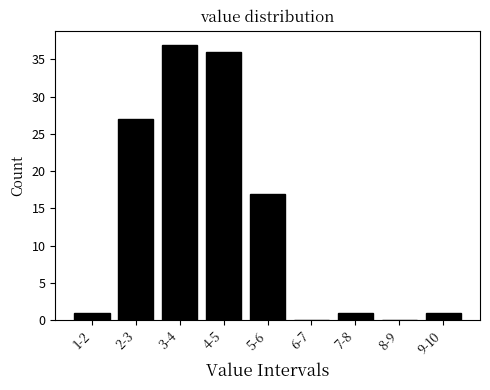

Reading right to left, what are all the values shown in this chart?

9-10=1	8-9=0	7-8=1	6-7=0	5-6=17	4-5=36	3-4=37	2-3=27	1-2=1